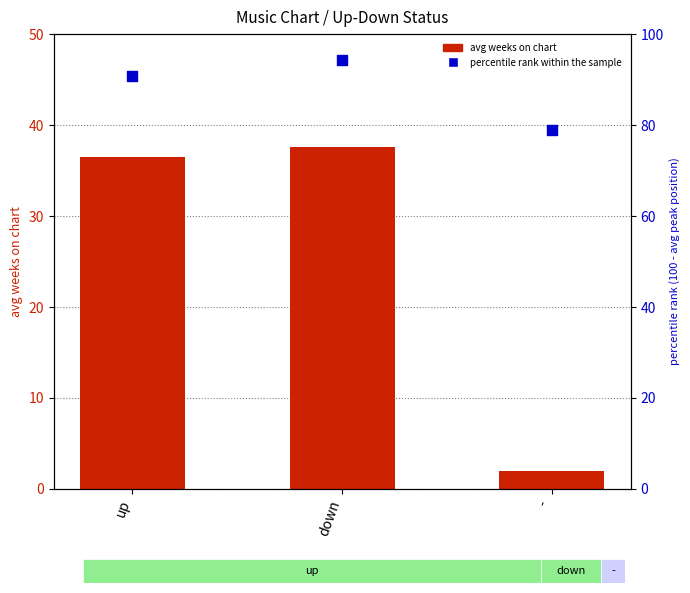

Is the value of percentile rank within the sample at - greater than the value of avg weeks on chart at down?

Yes